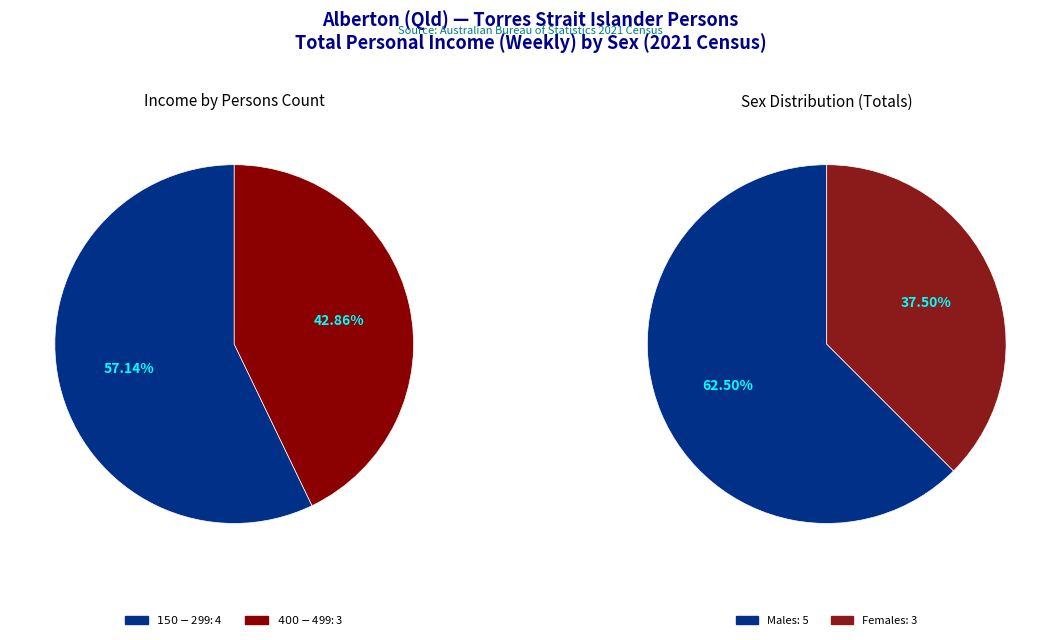

Which category has the biggest portion of the pie?

$150-$299